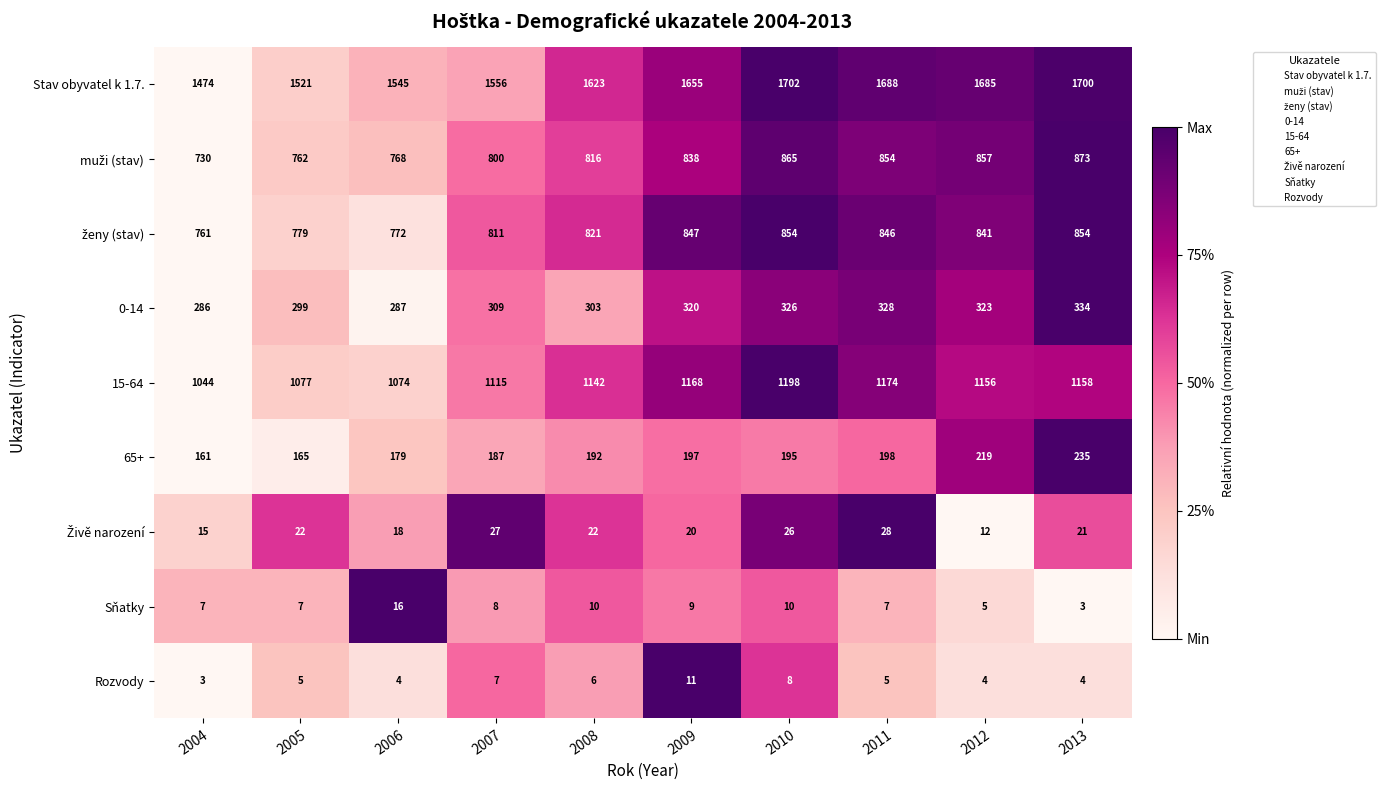

What is the sum of the Stav obyvatel k 1.7. values at 2010 and 2007?

3258